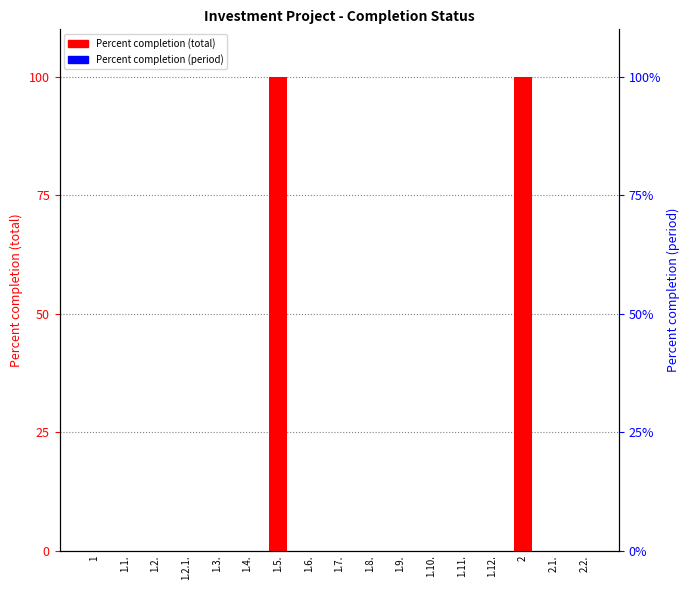

What is the sum of all Percent completion (total) values?

200